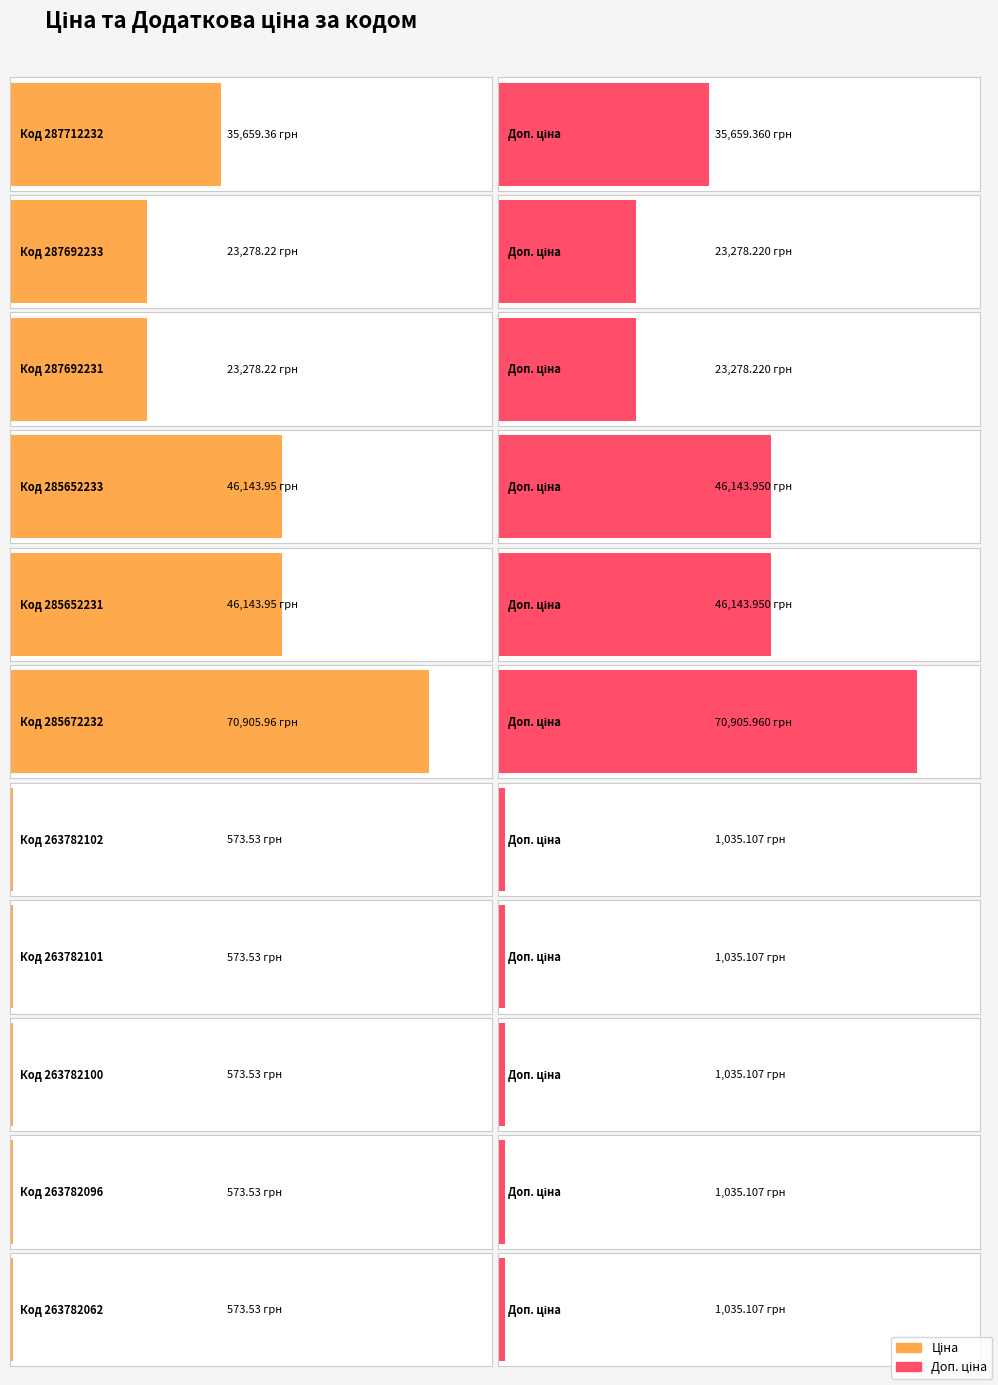

The value of Ціна at 263782062 is 573.5. True or false?

True